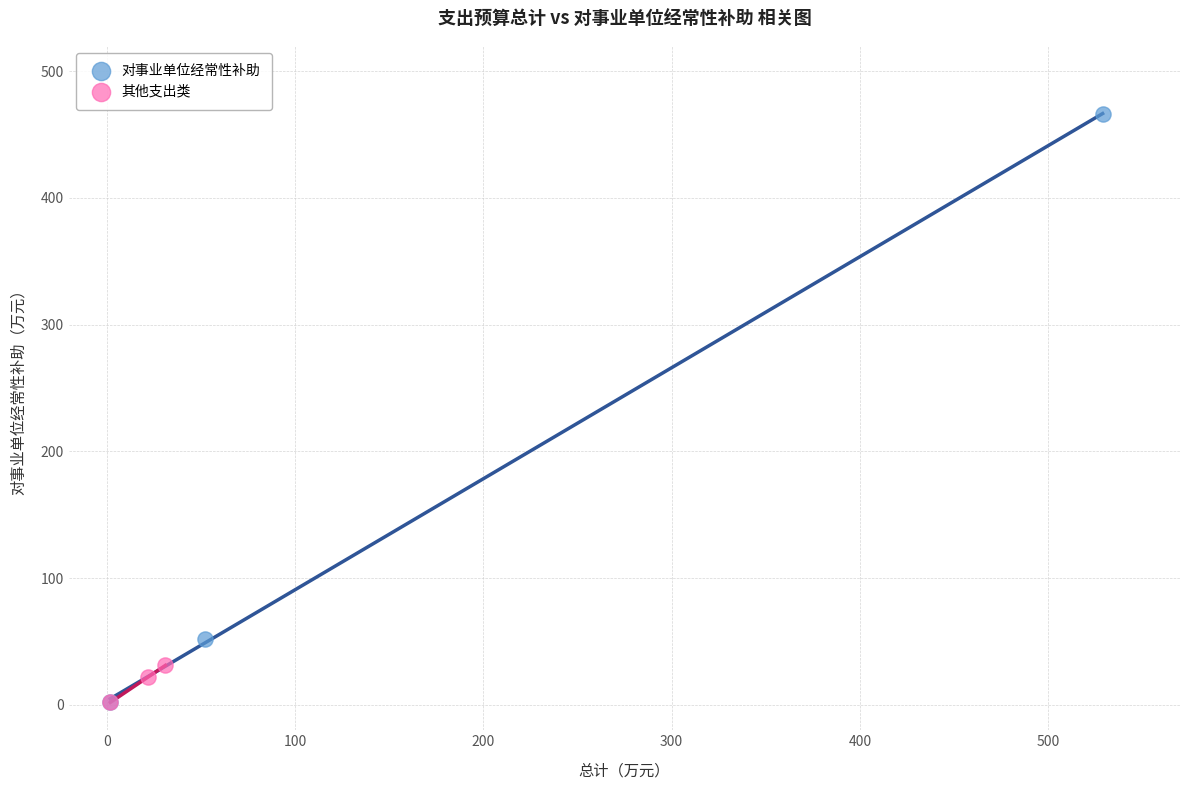

Which series has the widest spread of Y values?

对事业单位经常性补助